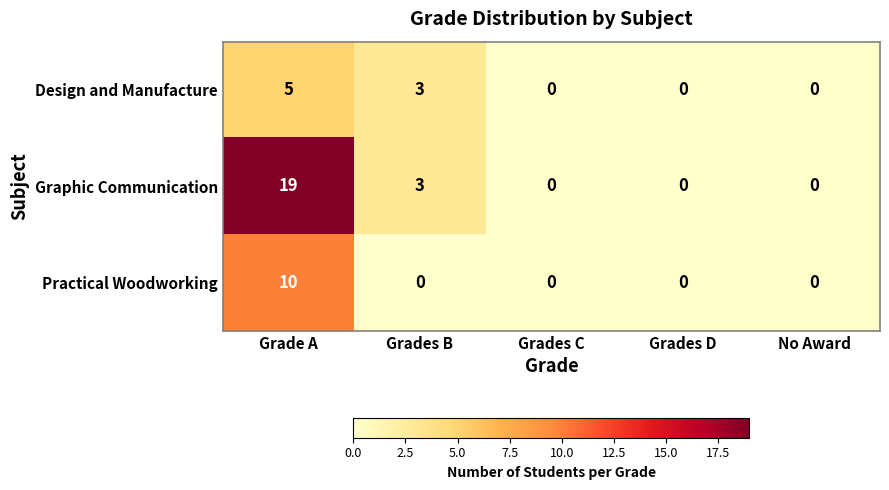

What is the difference between the highest and lowest values at Grade A?

14